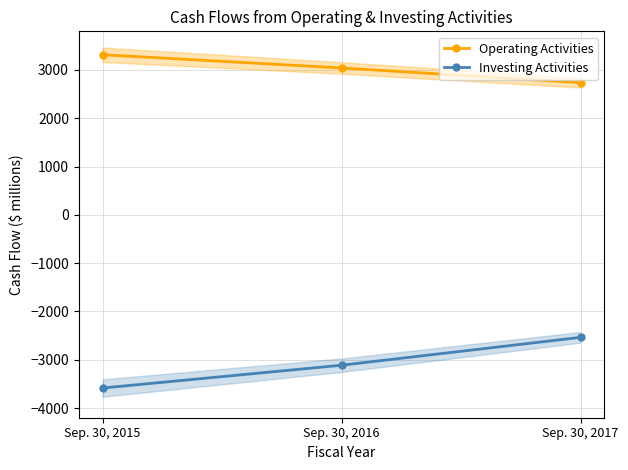

Is the value of Investing Activities at Sep. 30, 2015 greater than the value of Operating Activities at Sep. 30, 2016?

No